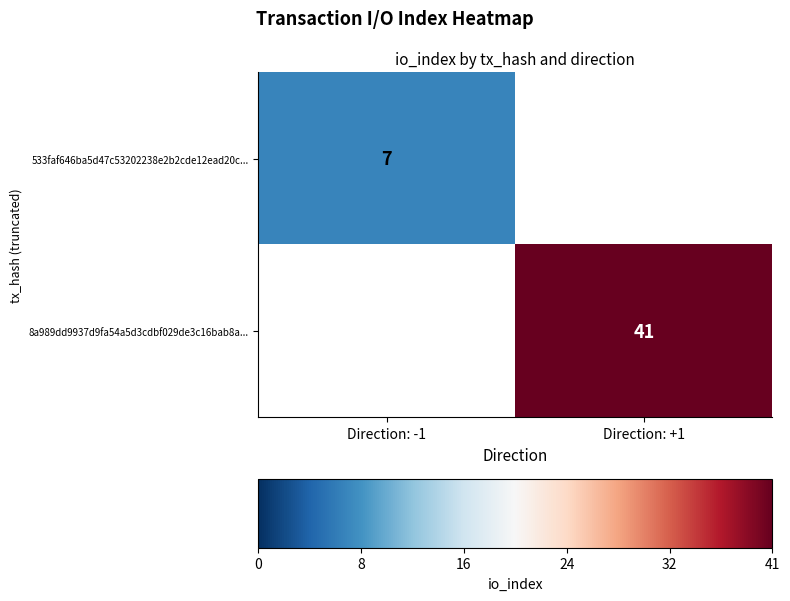

The 533faf646ba5d47c53202238e2b2cde12ead20c... series shows 7 at Direction: -1. True or false?

True